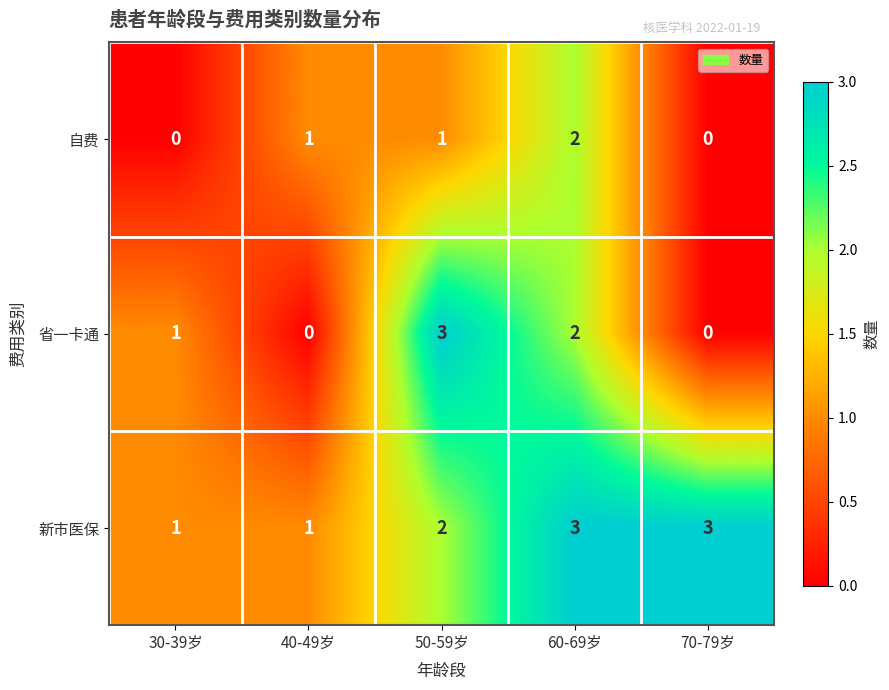

What is the highest value of the 新市医保 series?

3